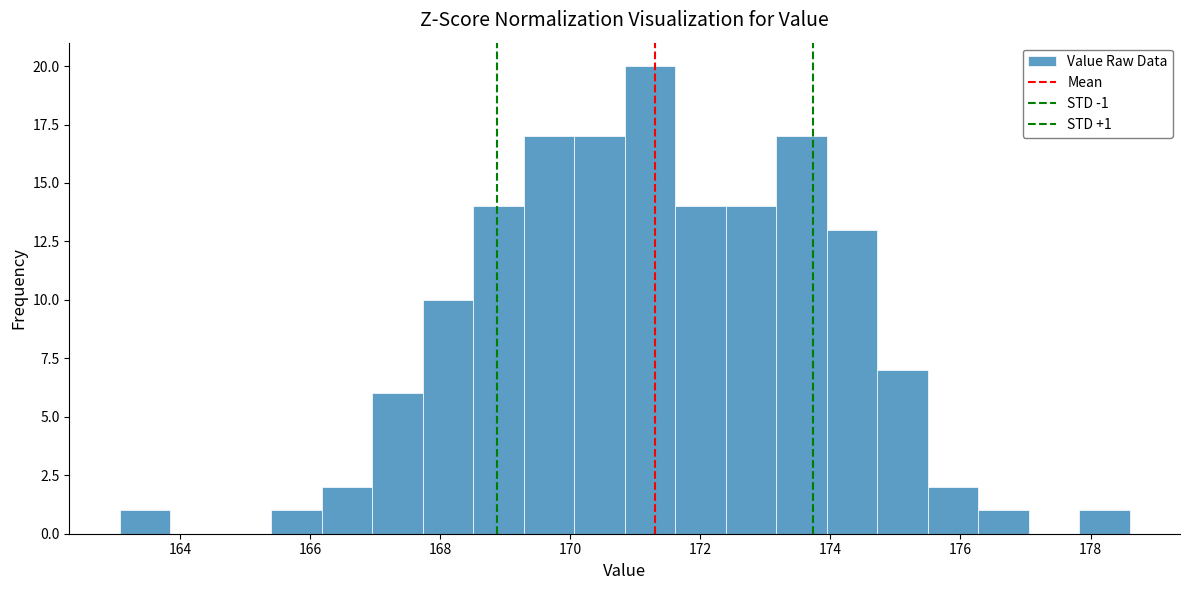

Read against the x-axis, roughly where is the centre of the tallest bar?

171.2